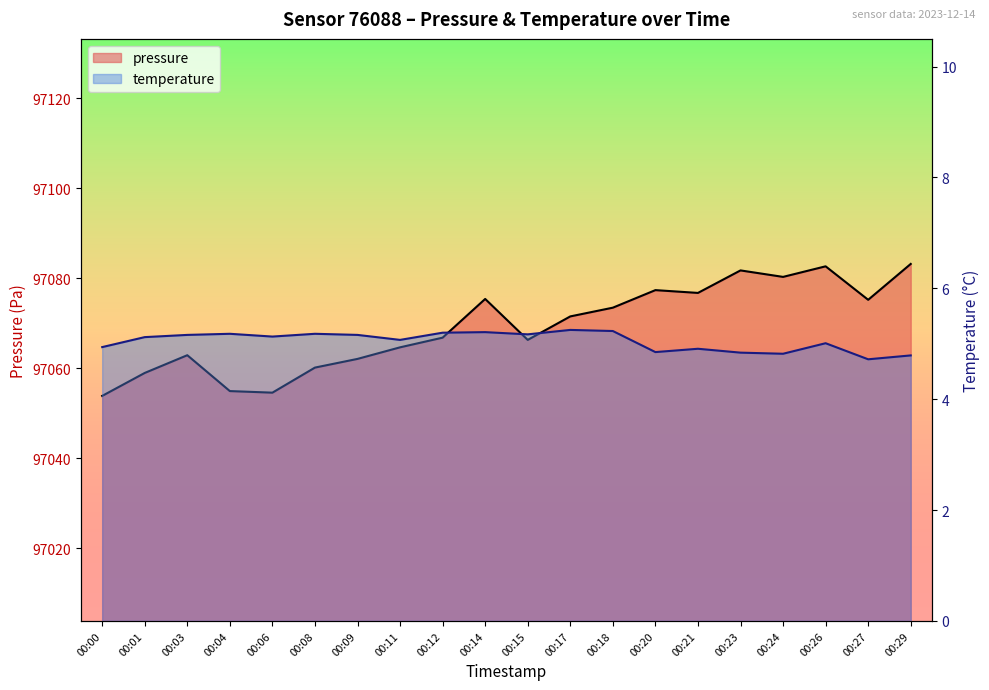

Between 00:12 and 00:18, which series saw the biggest shift?

pressure